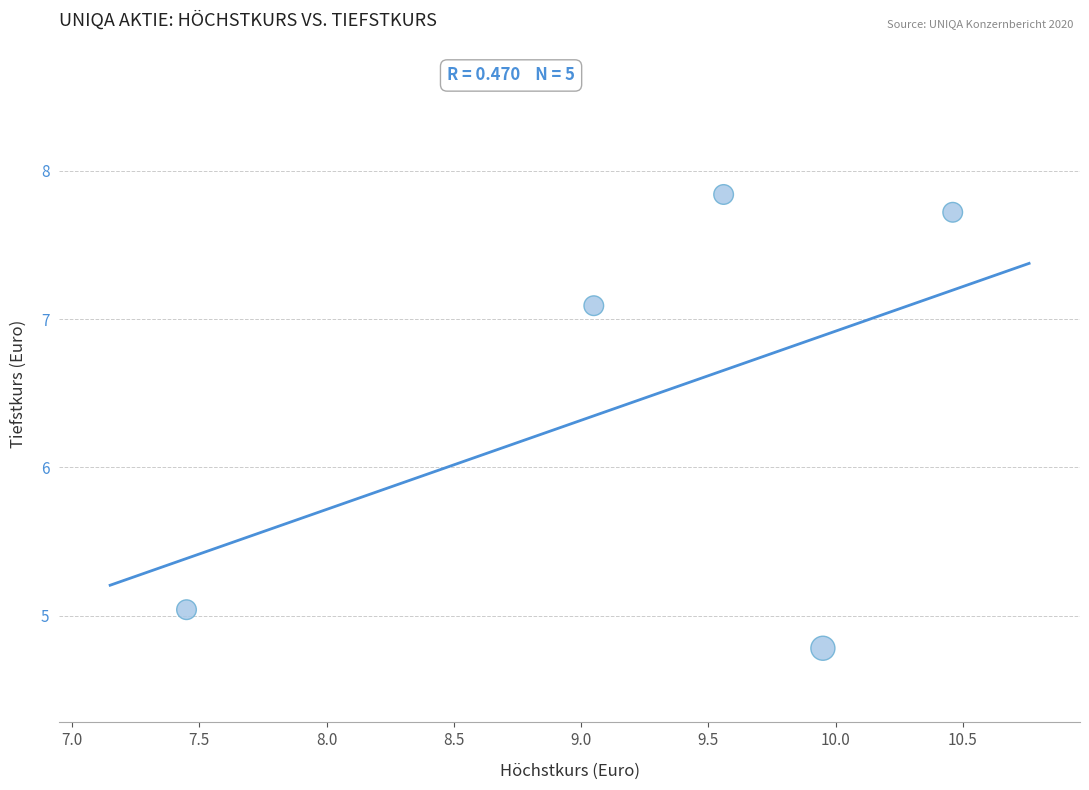

What Y value in the scatter plot is closest to 6?

5.0